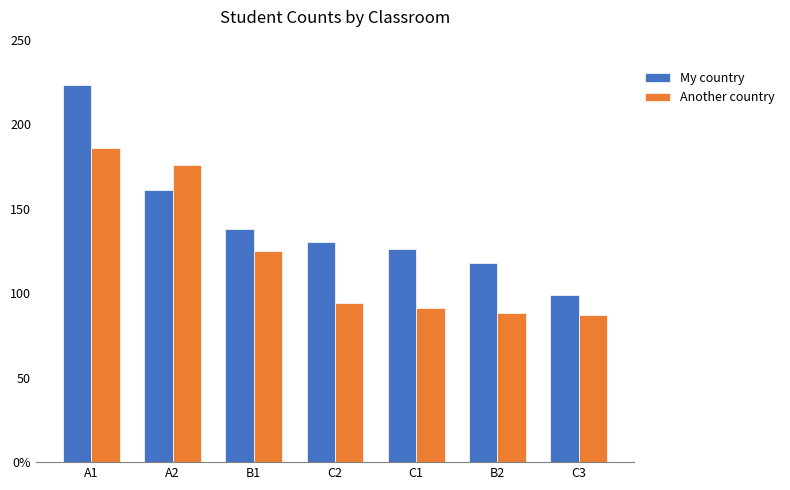

At which category is the sum across all series the highest?

A1